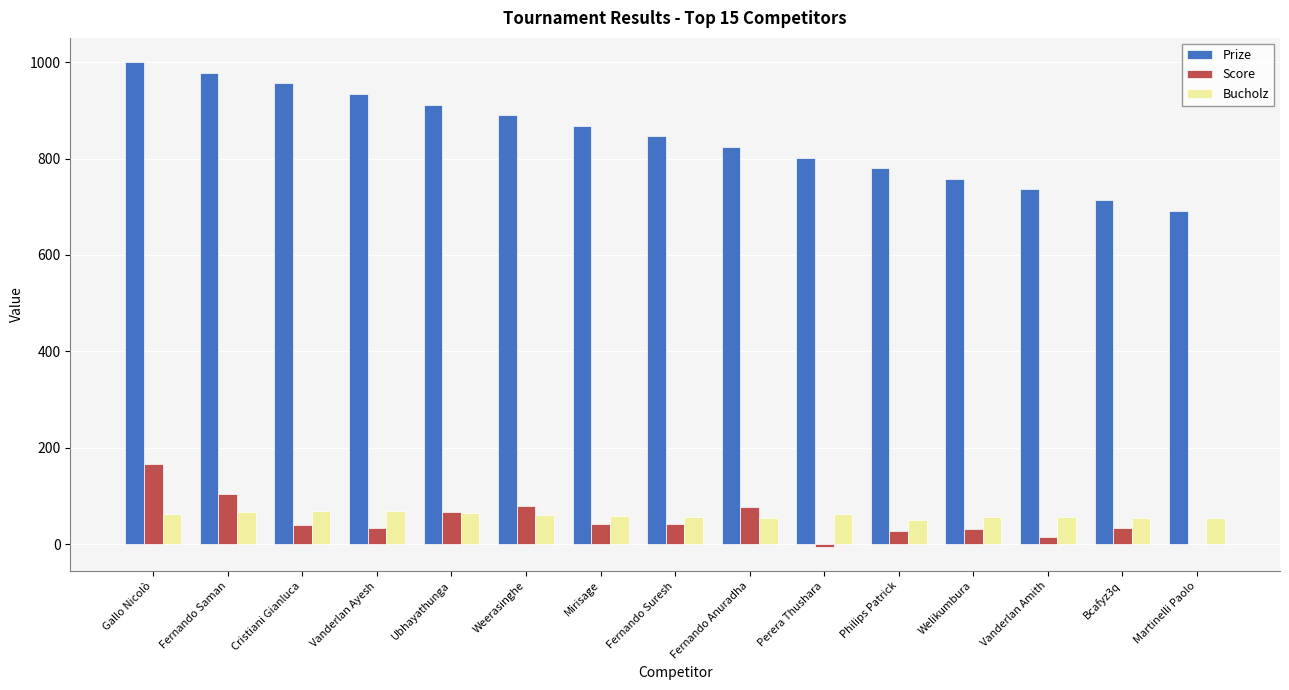

Which series changed the most between Vanderlan Ayesh and Philips Patrick?

Prize